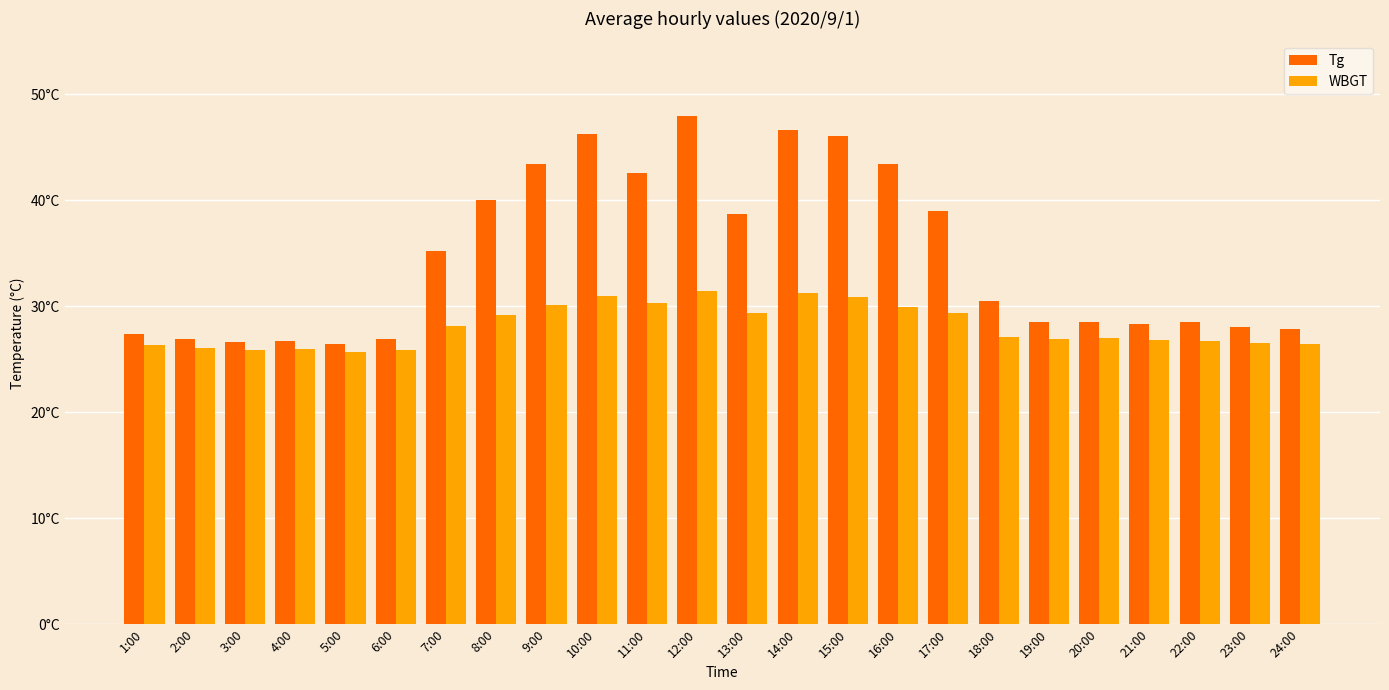

List the labels in order of Tg value, largest first.

12:00, 14:00, 10:00, 15:00, 9:00, 16:00, 11:00, 8:00, 17:00, 13:00, 7:00, 18:00, 19:00, 20:00, 22:00, 21:00, 23:00, 24:00, 1:00, 2:00, 6:00, 4:00, 3:00, 5:00